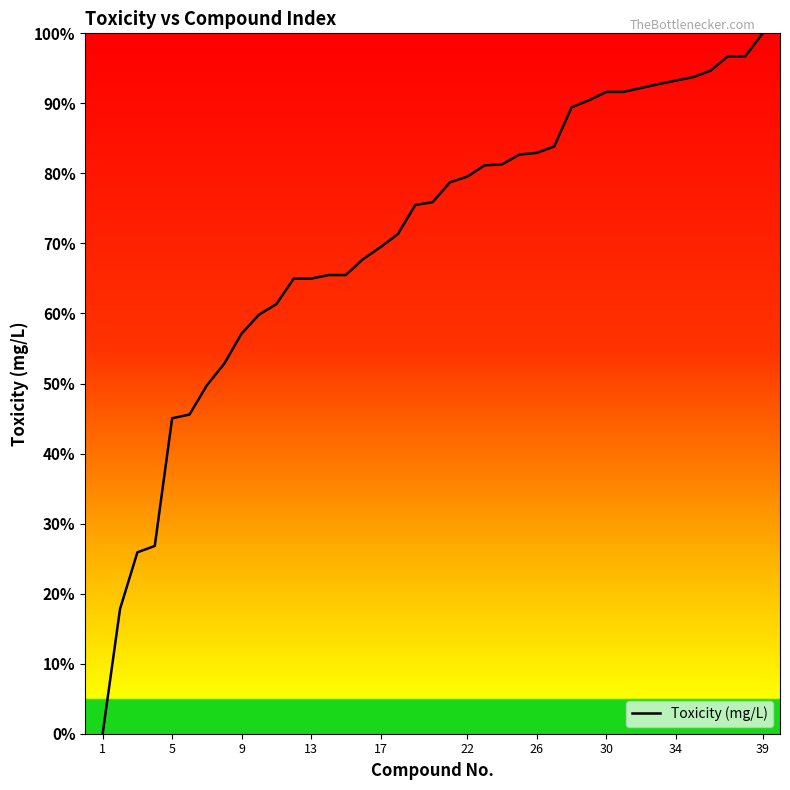

At which label is the value closest to 0?

1